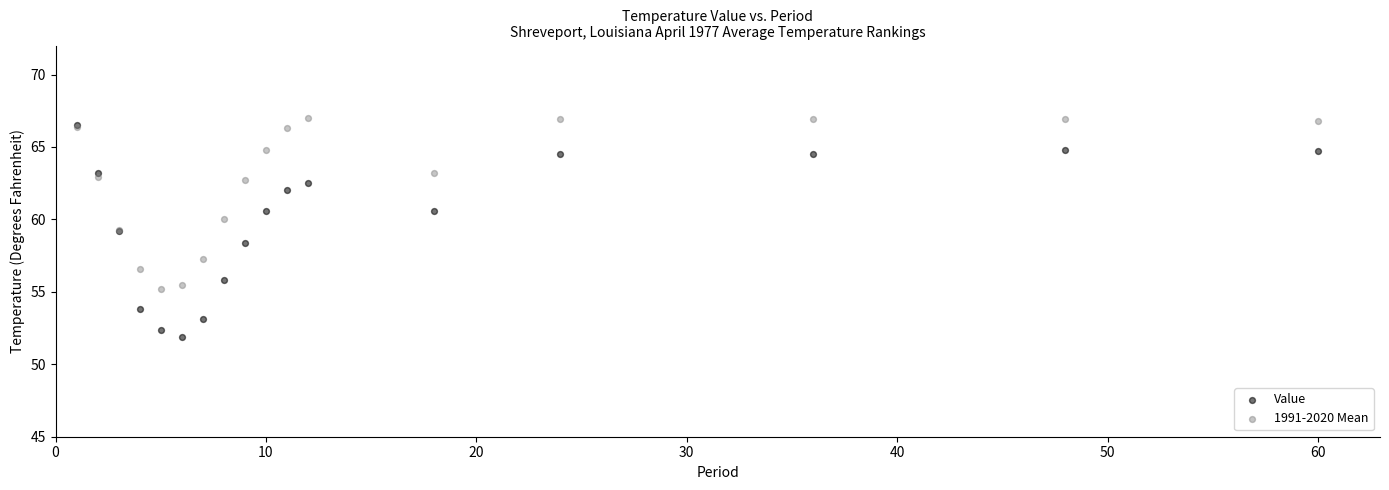

Which series has the largest Y range (max minus min)?

Value